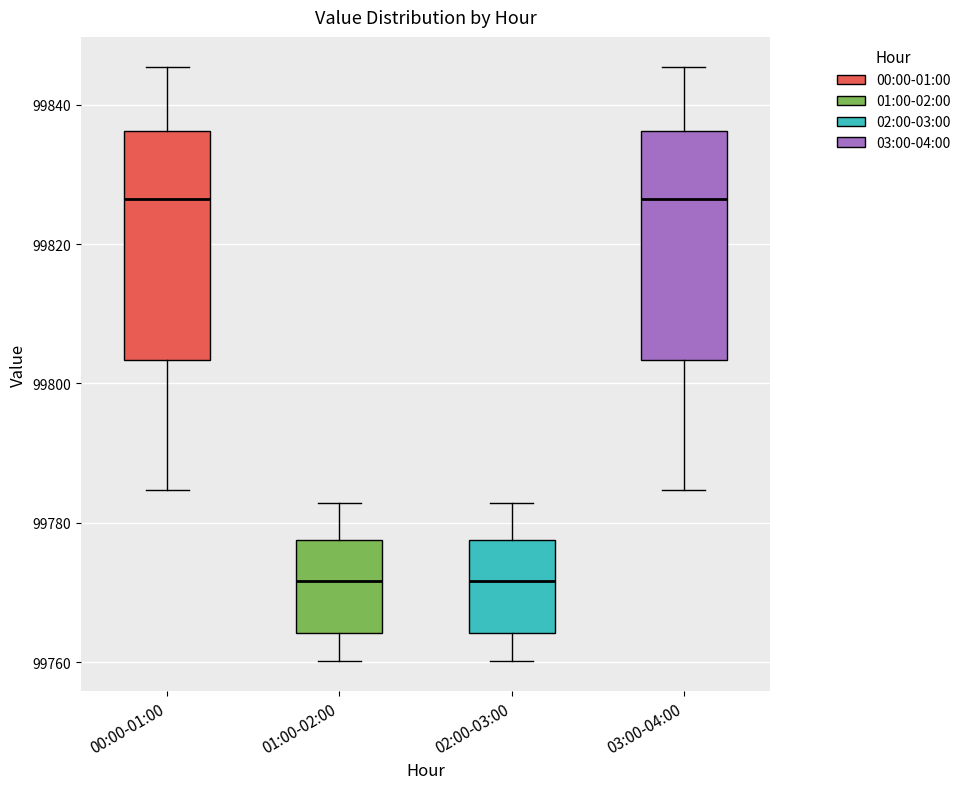

Where does the lower whisker of the box for 02:00-03:00 end on the y-axis? The values are not printed on the chart, so give them approximately, as read against the axis.

99760